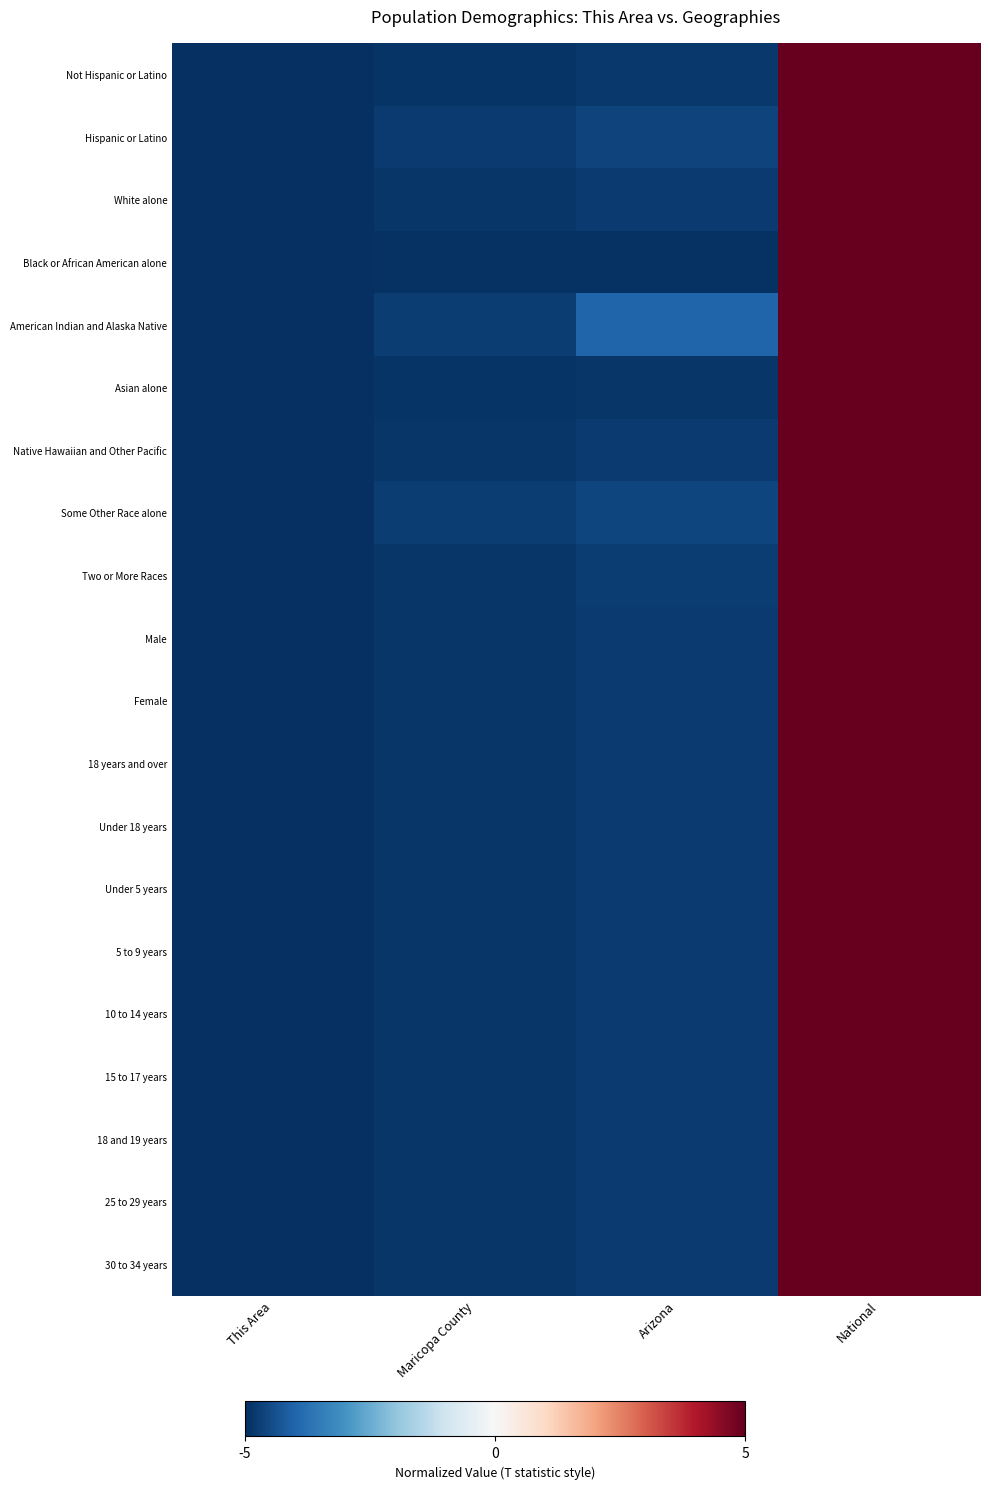

Reading right to left, transcribe all the data shown in this chart.

Not Hispanic or Latino: National=5.0	Arizona=-4.8	Maricopa County=-4.9	This Area=-5.0
Hispanic or Latino: National=5.0	Arizona=-4.6	Maricopa County=-4.8	This Area=-5.0
White alone: National=5.0	Arizona=-4.8	Maricopa County=-4.9	This Area=-5.0
Black or African American alone: National=5.0	Arizona=-4.9	Maricopa County=-5.0	This Area=-5.0
American Indian and Alaska Native: National=5.0	Arizona=-4.0	Maricopa County=-4.7	This Area=-5.0
Asian alone: National=5.0	Arizona=-4.9	Maricopa County=-4.9	This Area=-5.0
Native Hawaiian and Other Pacific: National=5.0	Arizona=-4.8	Maricopa County=-4.9	This Area=-5.0
Some Other Race alone: National=5.0	Arizona=-4.6	Maricopa County=-4.7	This Area=-5.0
Two or More Races: National=5.0	Arizona=-4.8	Maricopa County=-4.9	This Area=-5.0
Male: National=5.0	Arizona=-4.8	Maricopa County=-4.9	This Area=-5.0
Female: National=5.0	Arizona=-4.8	Maricopa County=-4.9	This Area=-5.0
18 years and over: National=5.0	Arizona=-4.8	Maricopa County=-4.9	This Area=-5.0
Under 18 years: National=5.0	Arizona=-4.8	Maricopa County=-4.9	This Area=-5.0
Under 5 years: National=5.0	Arizona=-4.8	Maricopa County=-4.9	This Area=-5.0
5 to 9 years: National=5.0	Arizona=-4.8	Maricopa County=-4.9	This Area=-5.0
10 to 14 years: National=5.0	Arizona=-4.8	Maricopa County=-4.9	This Area=-5.0
15 to 17 years: National=5.0	Arizona=-4.8	Maricopa County=-4.9	This Area=-5.0
18 and 19 years: National=5.0	Arizona=-4.8	Maricopa County=-4.9	This Area=-5.0
25 to 29 years: National=5.0	Arizona=-4.8	Maricopa County=-4.9	This Area=-5.0
30 to 34 years: National=5.0	Arizona=-4.8	Maricopa County=-4.9	This Area=-5.0